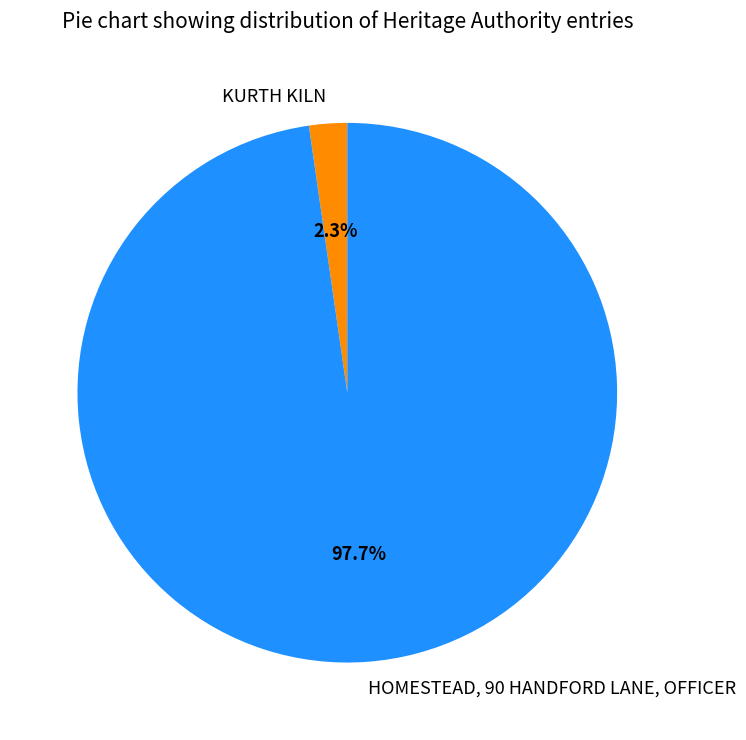

What portion of the pie excludes KURTH KILN?

97.7%